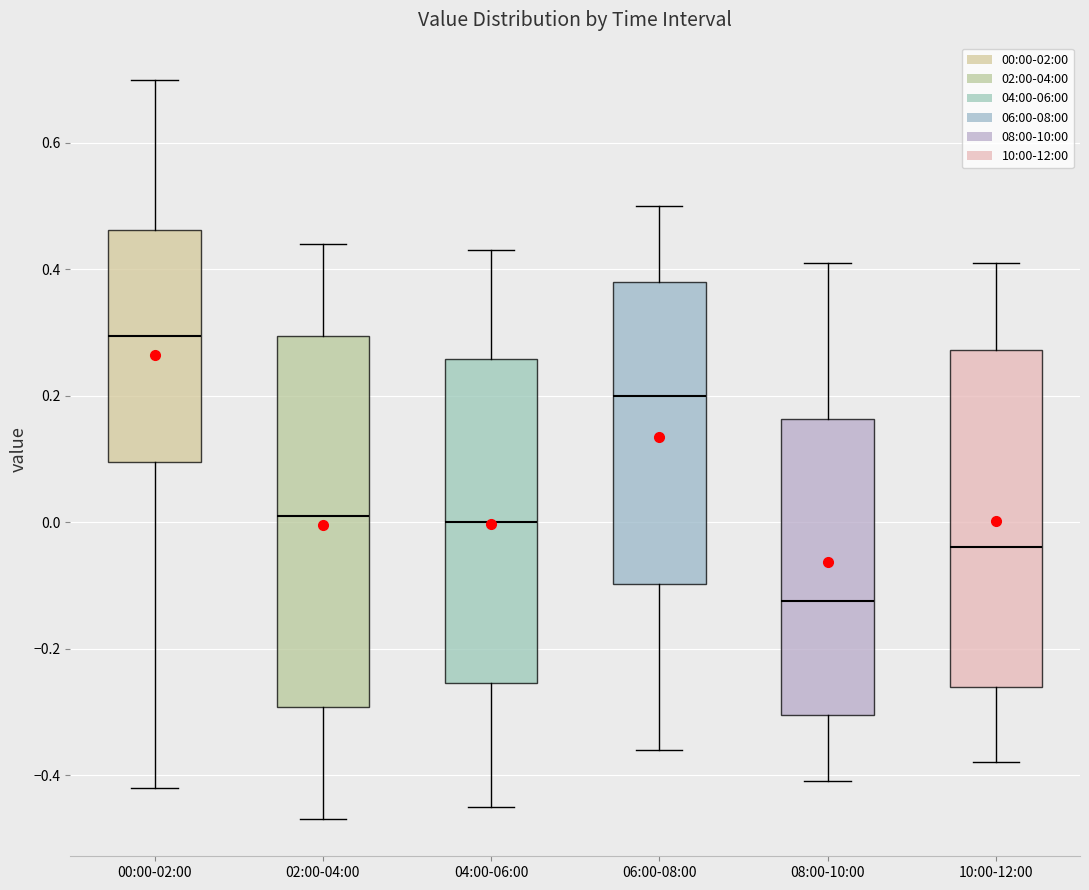

Where does the median line of the box for 06:00-08:00 sit on the y-axis? The values are not printed on the chart, so give them approximately, as read against the axis.

0.20